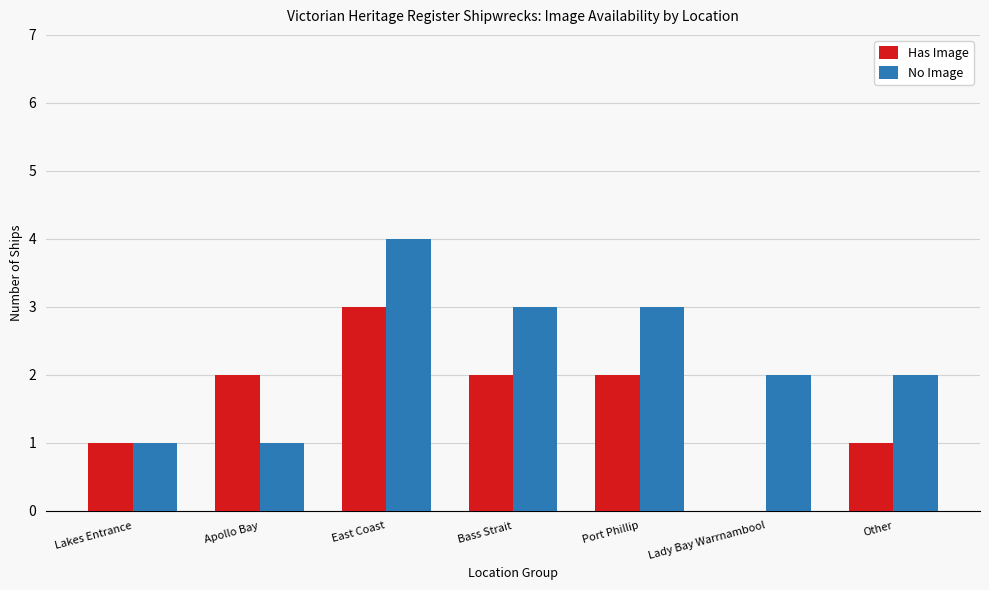

The value of No Image at Lakes Entrance is 2. True or false?

False